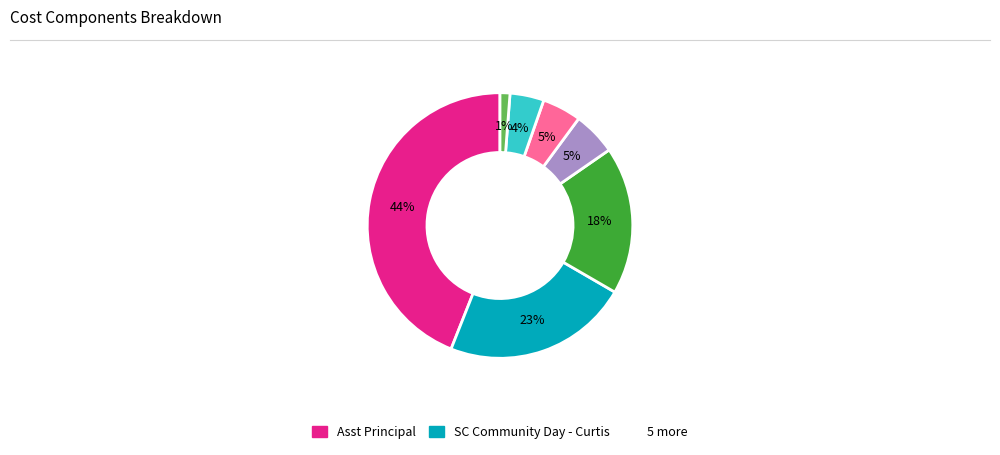

To the nearest percent, what is the average slice percentage?

14%